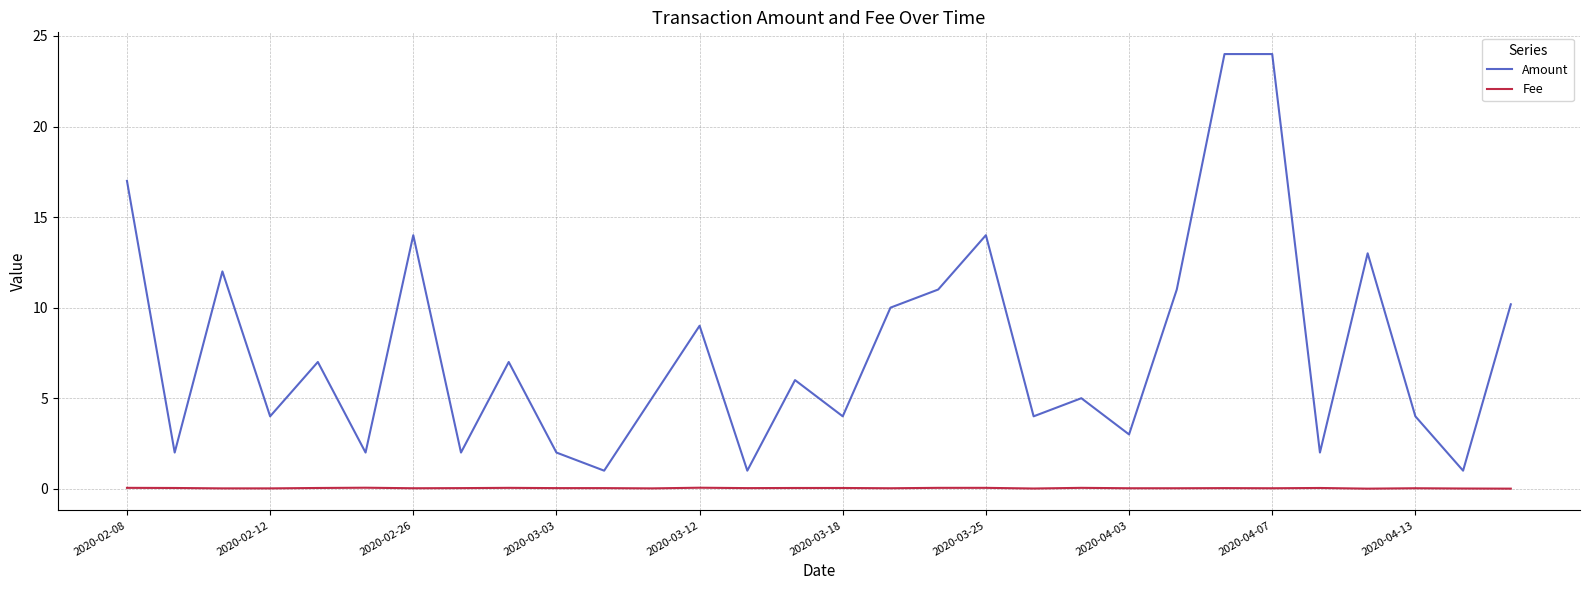

Rank the series by their average value, from lowest to highest.

Fee, Amount